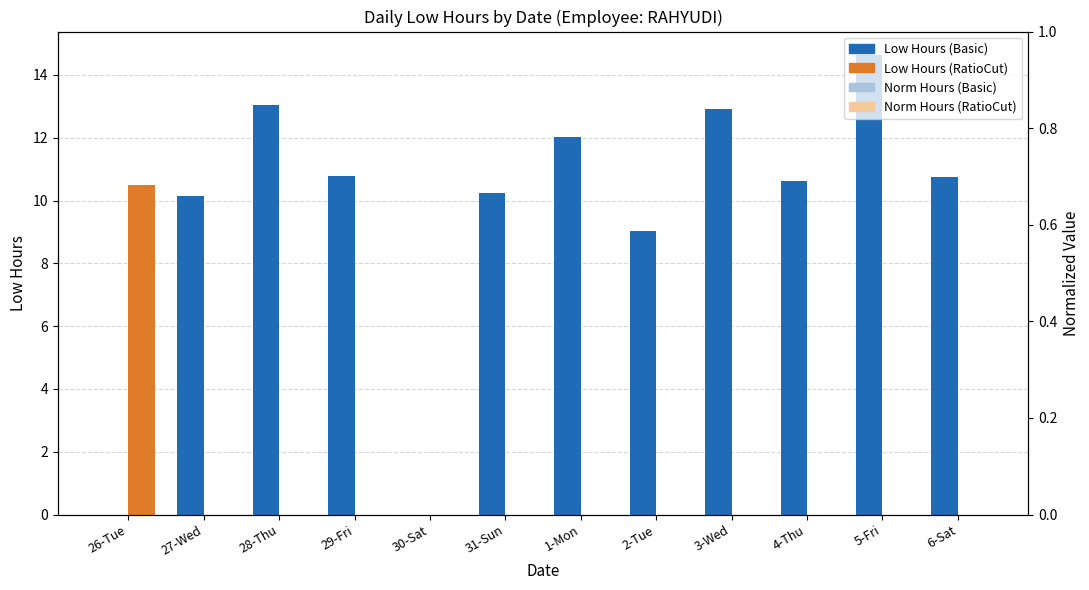

The Low Hours (Primary) (Basic) series shows 16.5 at 1-Mon. True or false?

False